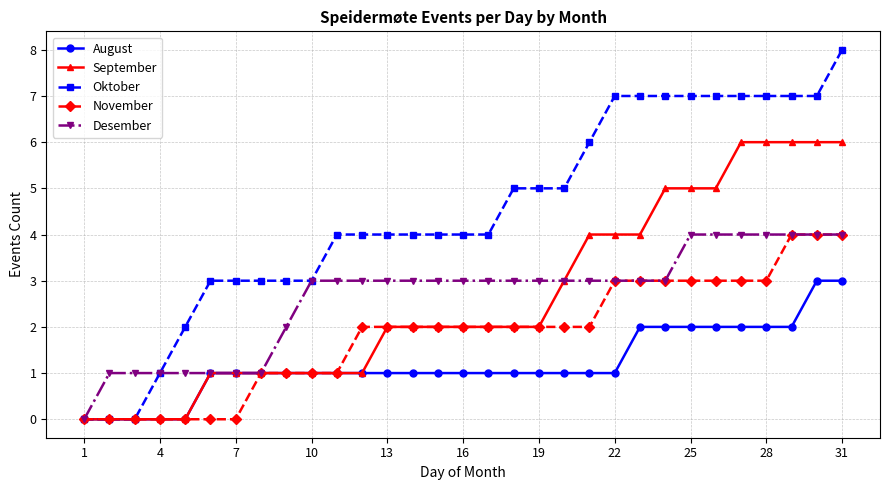

What is the value of the November point at the 11th from the left?

1